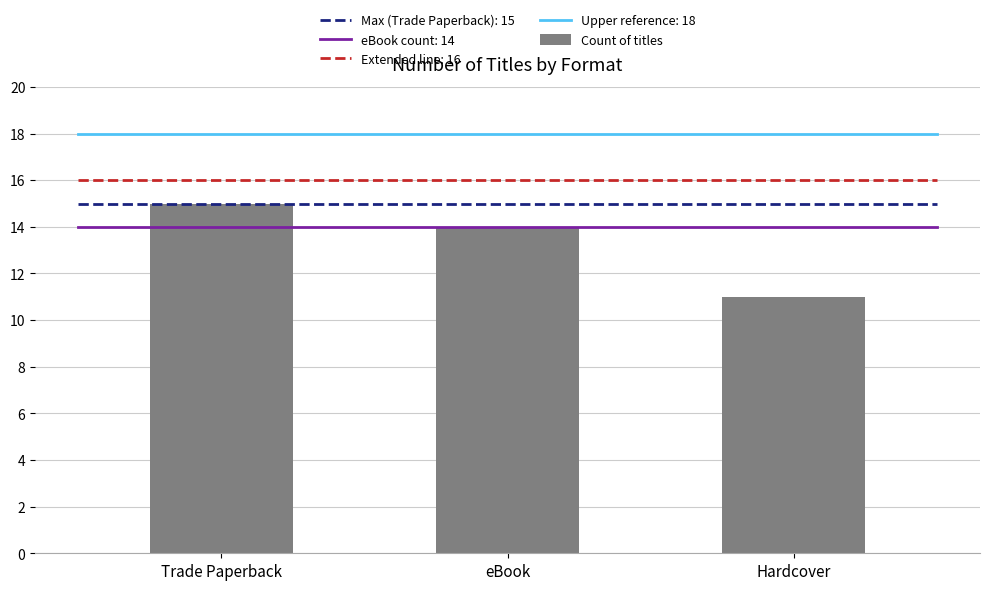

List the labels in order of value, largest first.

Trade Paperback, eBook, Hardcover